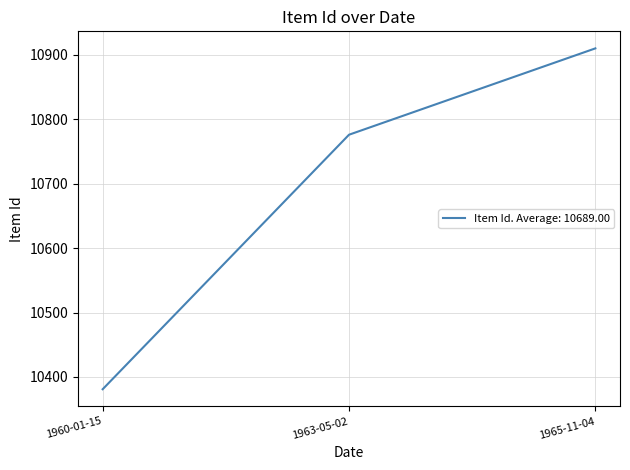

Rank the categories by value from highest to lowest.

1965-11-04, 1963-05-02, 1960-01-15